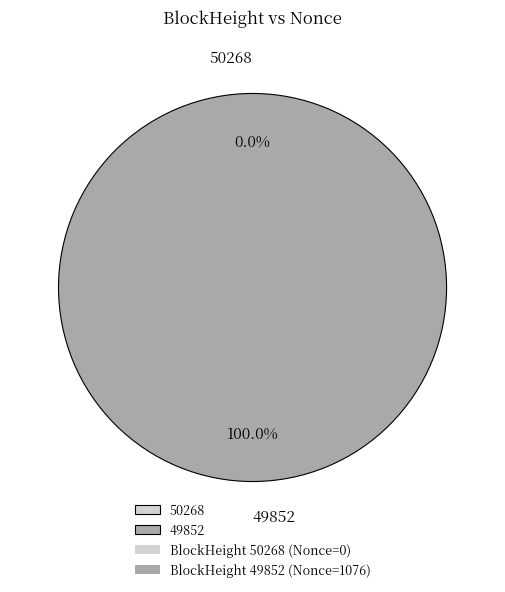

What is the smallest slice in the pie chart?

50268